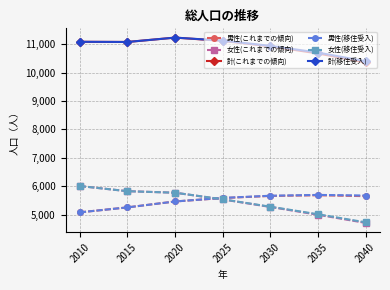

What is the spread (max minus min) of values at 2035?

5709